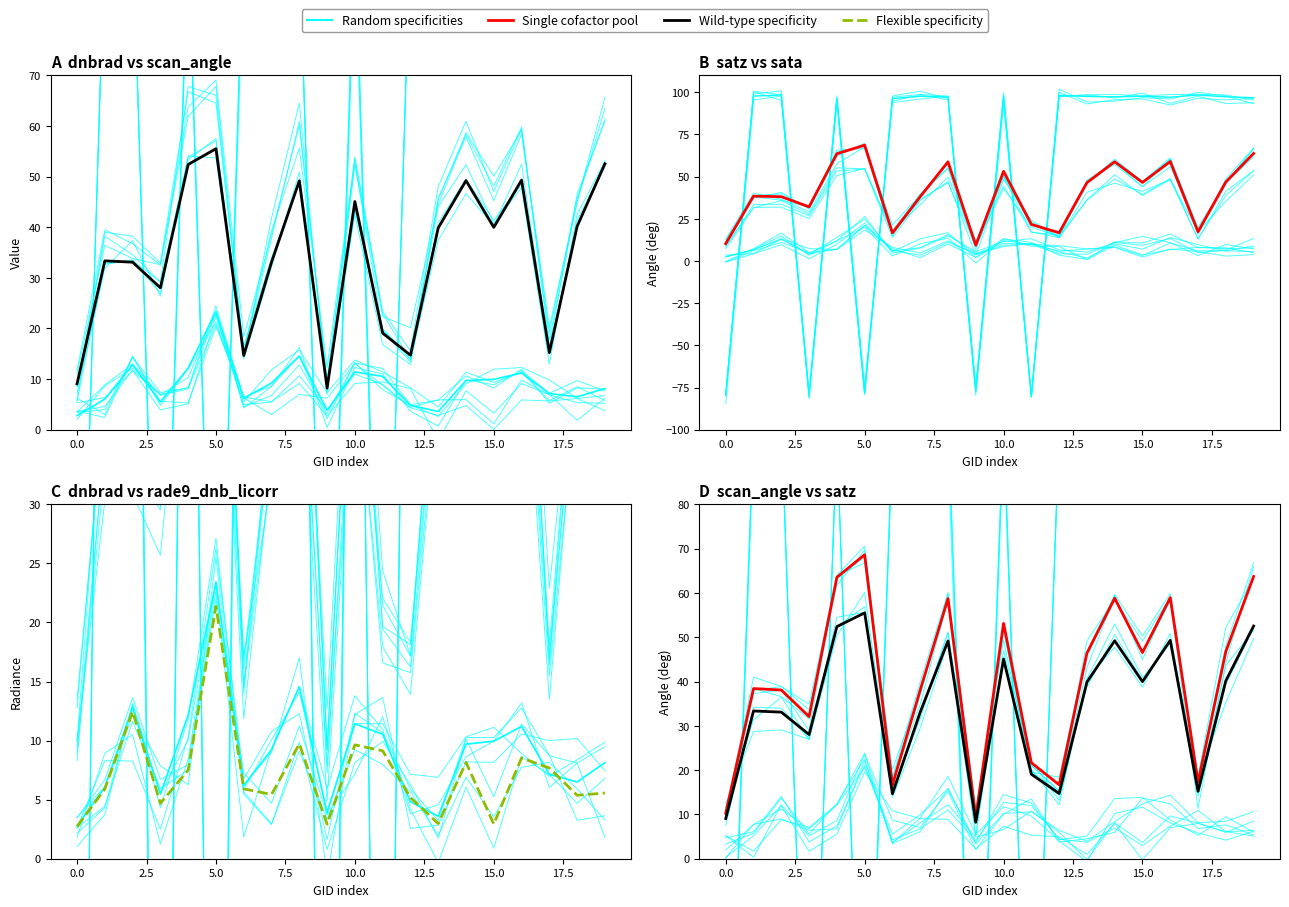

What is the difference between the maximum and minimum values in the Wild-type specificity series?

47.3